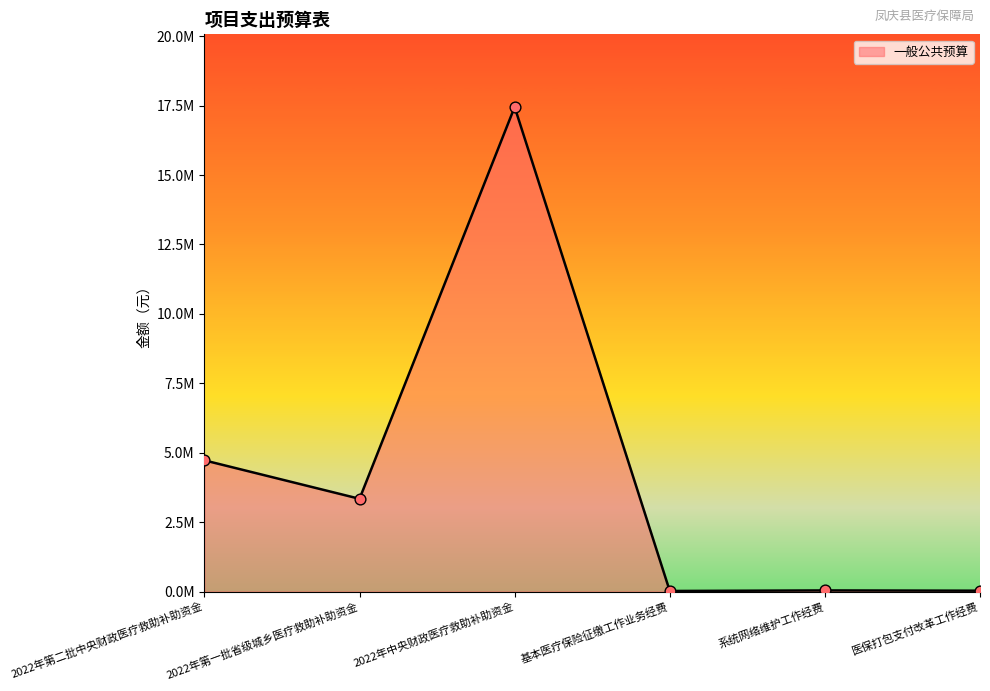

Which has a higher value, 2022年第一批省级城乡医疗救助补助资金 or 2022年第二批中央财政医疗救助补助资金?

2022年第二批中央财政医疗救助补助资金